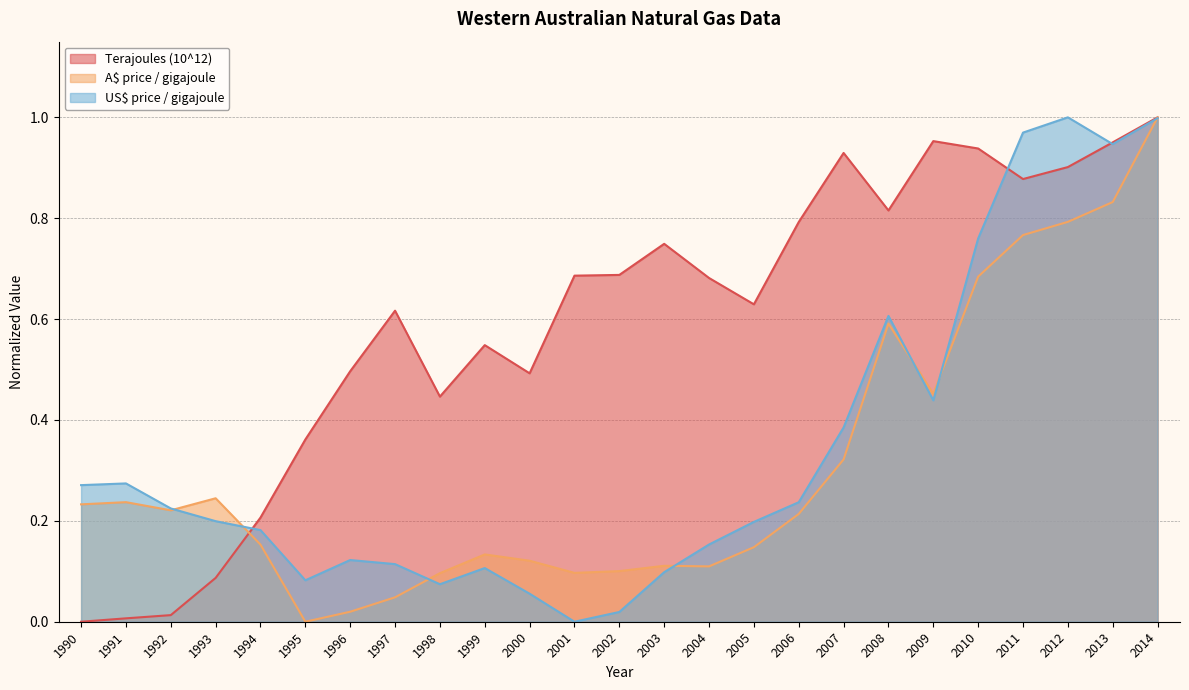

Which series has the widest spread of values?

Terajoules (10^12)